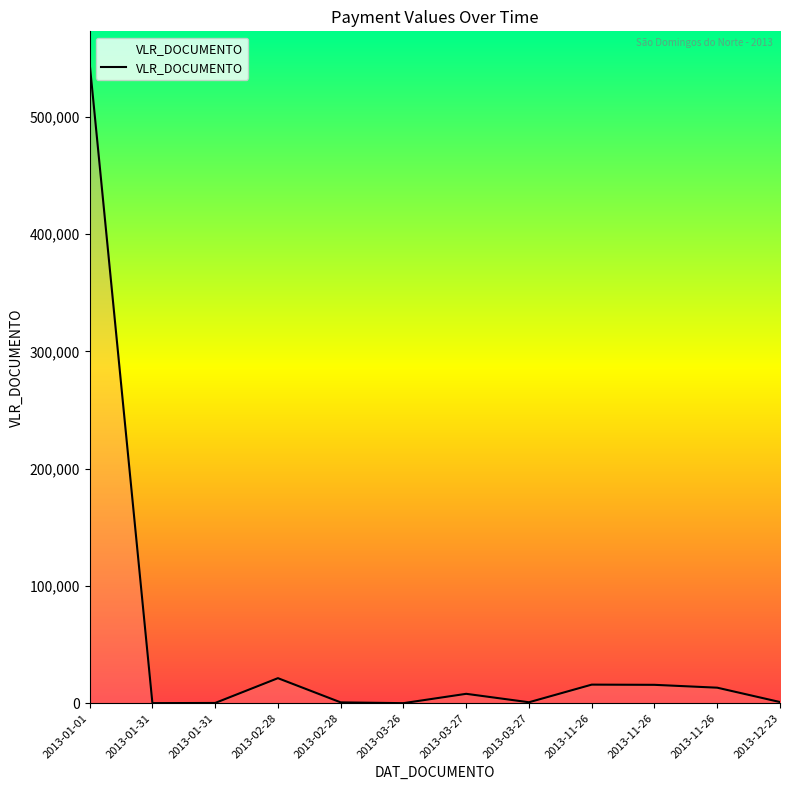

How many lines are shown in the chart?

1